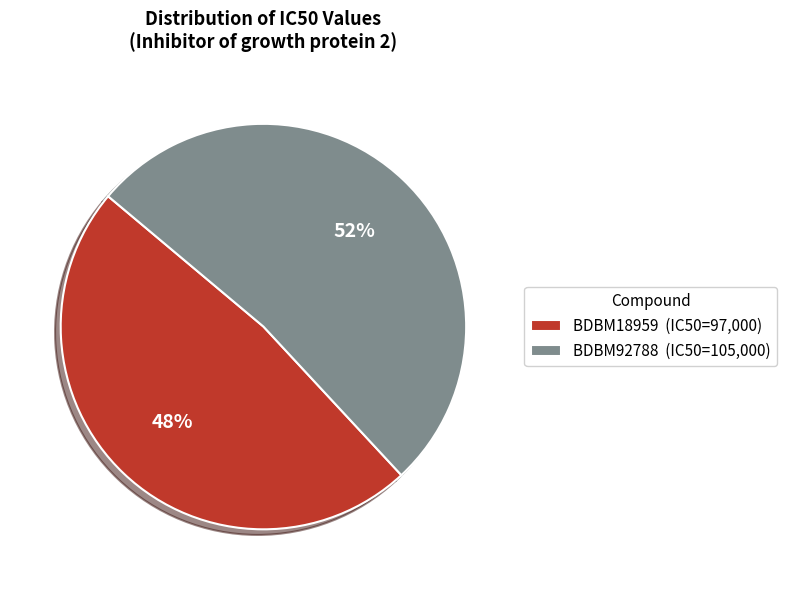

To the nearest percent, what is the combined percentage of BDBM92788 and BDBM18959?

100%